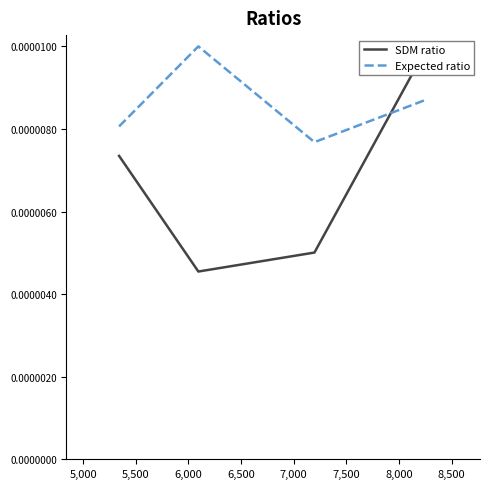

True or false: Expected ratio has more than 2 interior local peaks.

False